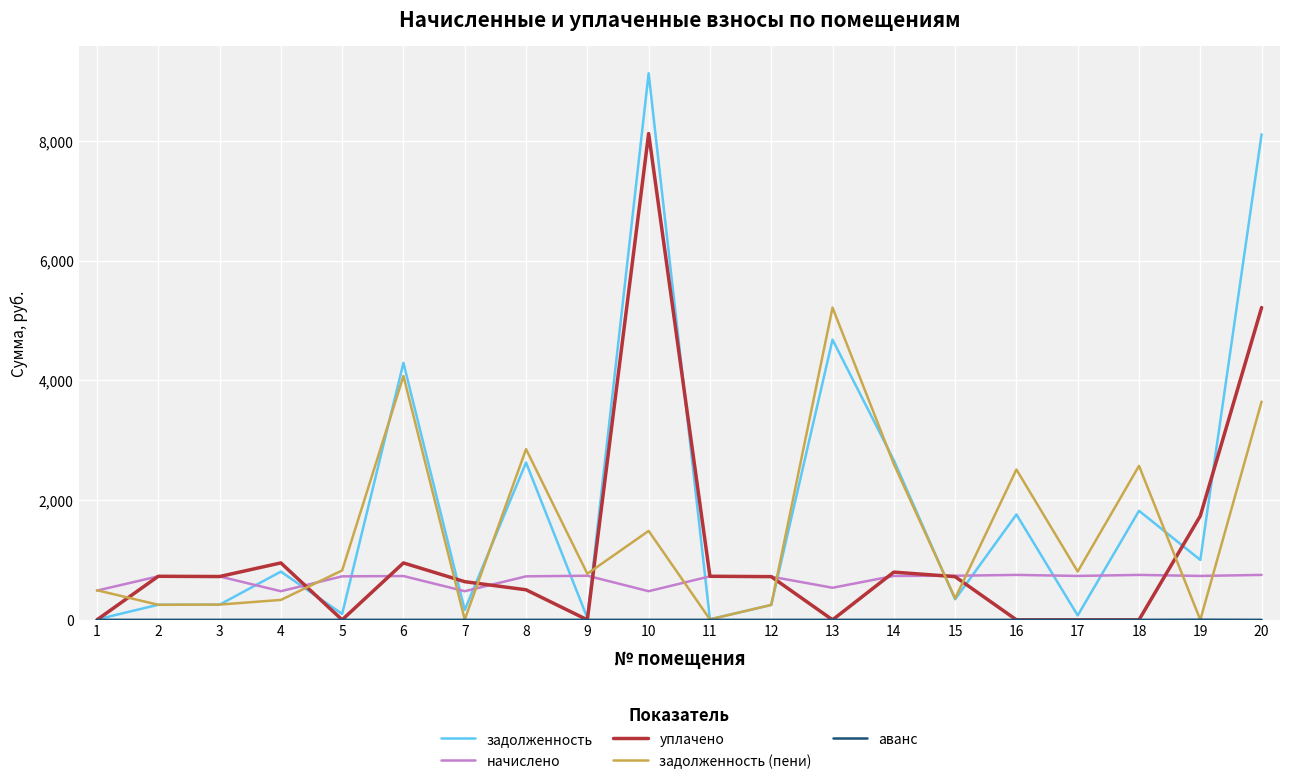

Which series has the largest range (max minus min)?

задолженность